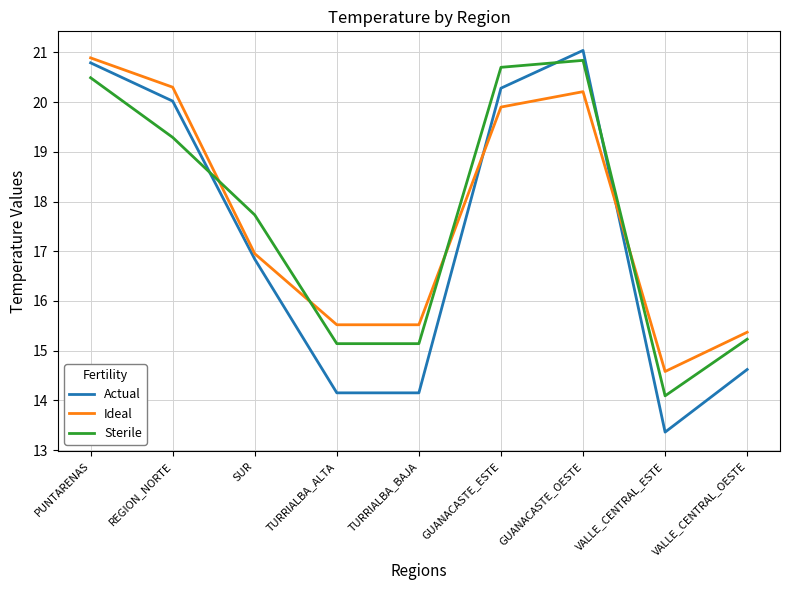

Which series has the widest spread of values?

Actual